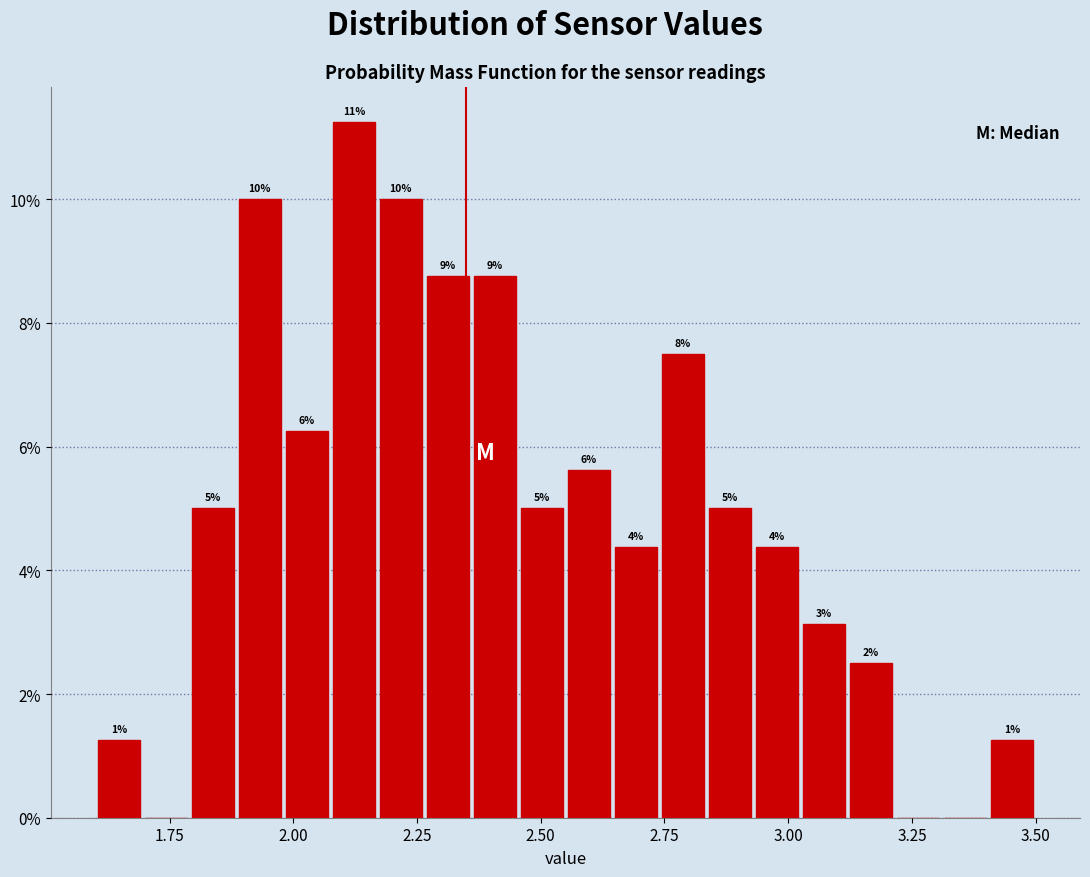

Around what value on the x-axis is the tallest bar? Give the approximate position of its centre, as read against the axis.

2.10